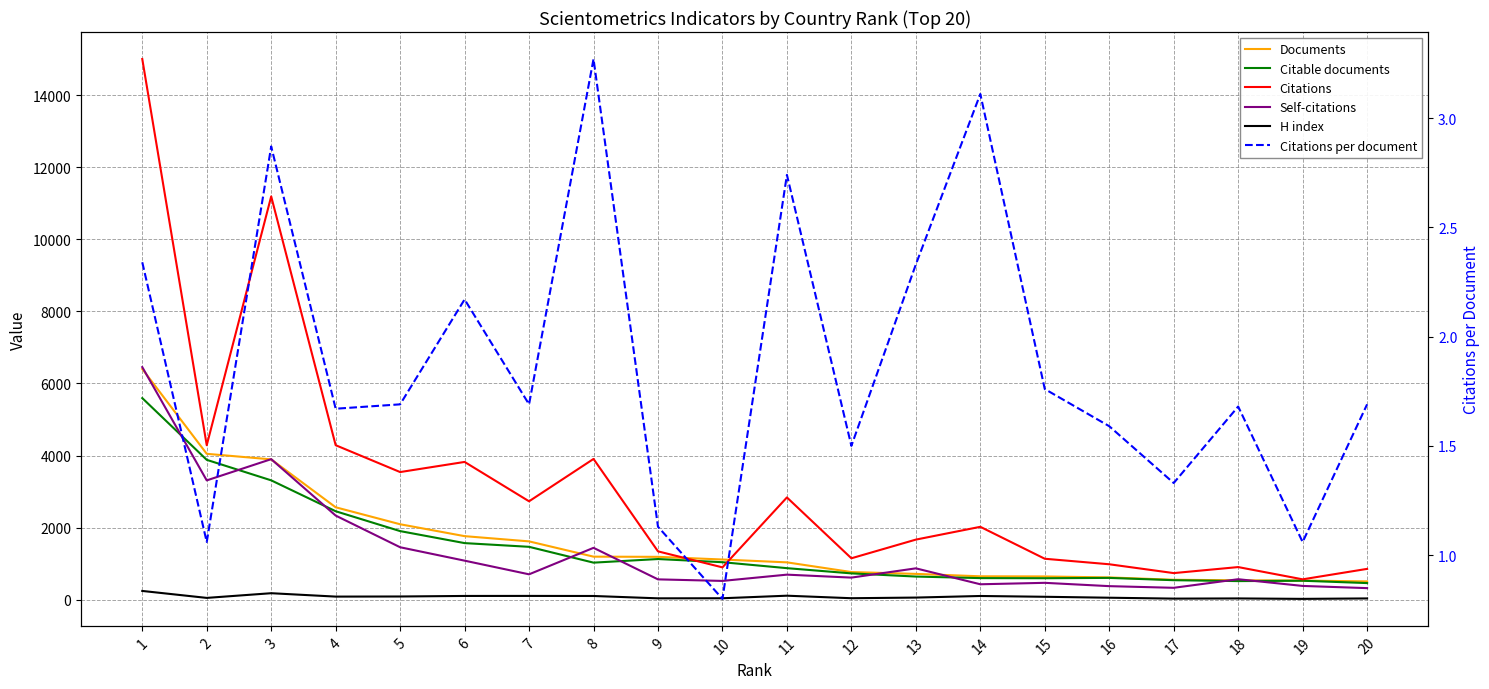

What is the difference between the highest and lowest values at 5?

3540.3